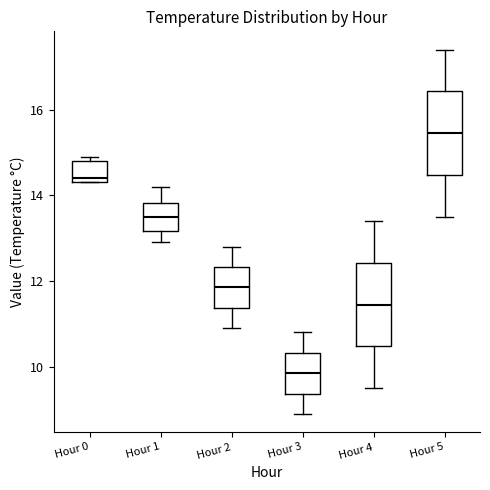

Reading left to right, read every box against the y-axis: the position of its median line, the range the box covers, and the ends of its whiskers. The values are not printed on the chart, so give them approximately, as read against the axis.

Hour 0: median 14.4 (just above the box's lower edge), box 14.4 to 14.8, whiskers 14.4 to 15.0
Hour 1: median 13.6, box 13.2 to 13.8, whiskers 13.0 to 14.2
Hour 2: median 11.8, box 11.4 to 12.4, whiskers 11.0 to 12.8
Hour 3: median 9.8, box 9.4 to 10.4, whiskers 9.0 to 10.8
Hour 4: median 11.4, box 10.4 to 12.4, whiskers 9.6 to 13.4
Hour 5: median 15.4, box 14.4 to 16.4, whiskers 13.6 to 17.4